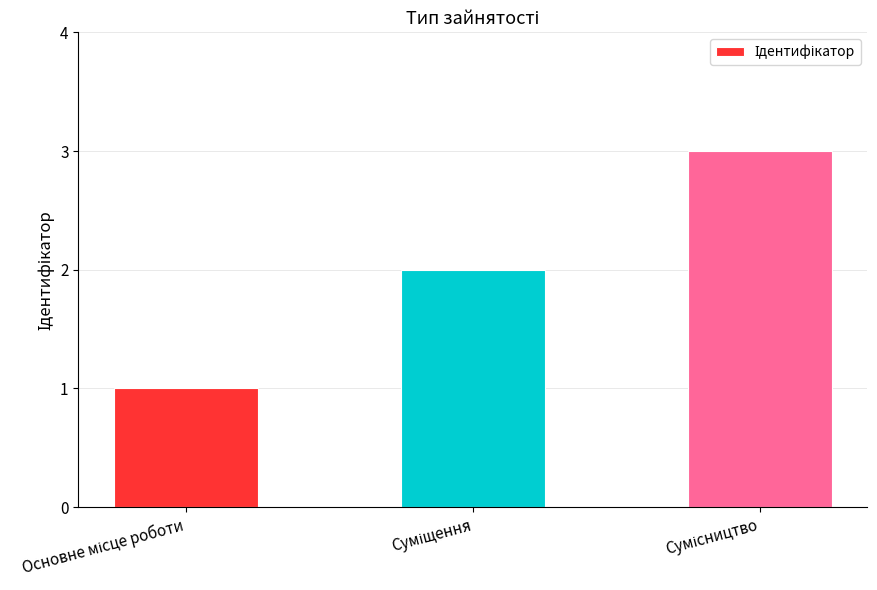

Reading right to left, list all the values displayed in this chart.

3	2	1